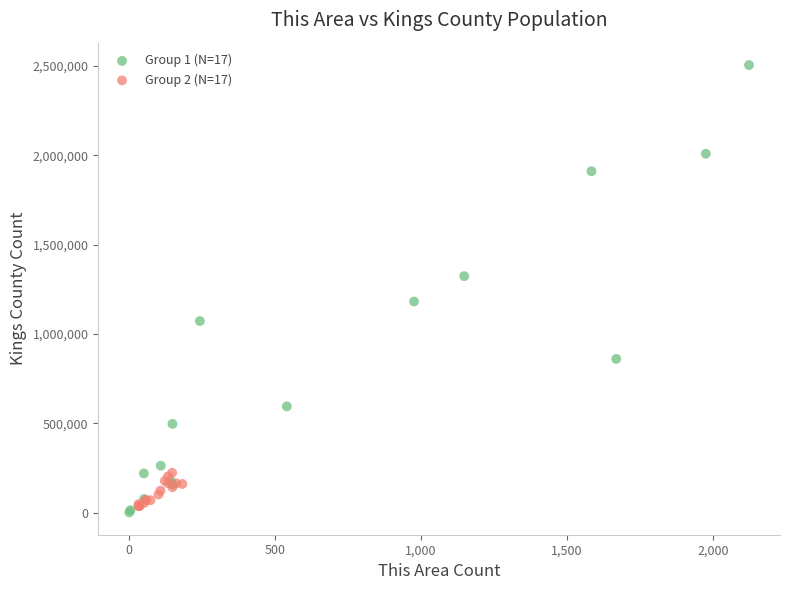

Which series reaches the maximum Y coordinate?

Group 1 (N=17)